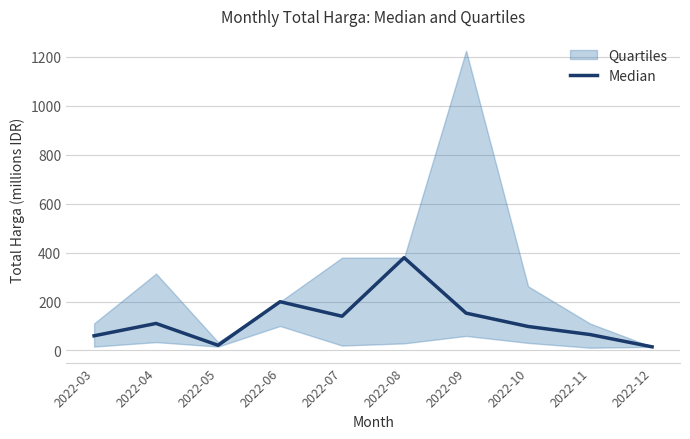

What is the sum of the values at 2022-09 and 2022-10?

250.5